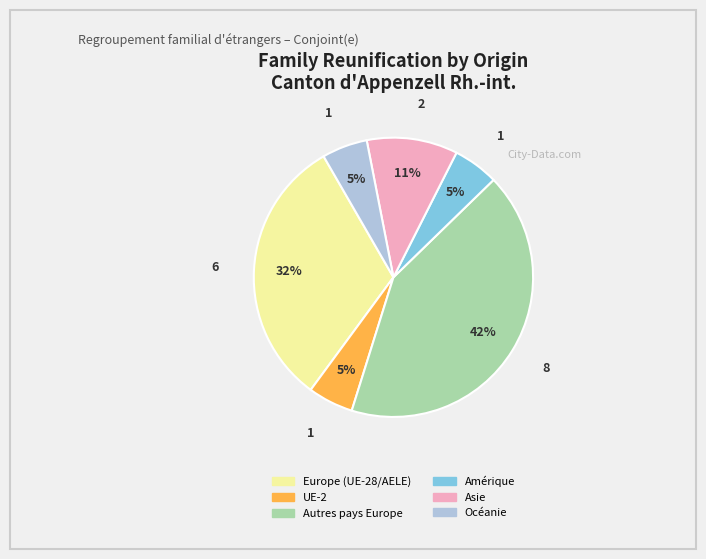

Is there any slice that represents more than half of the pie?

No